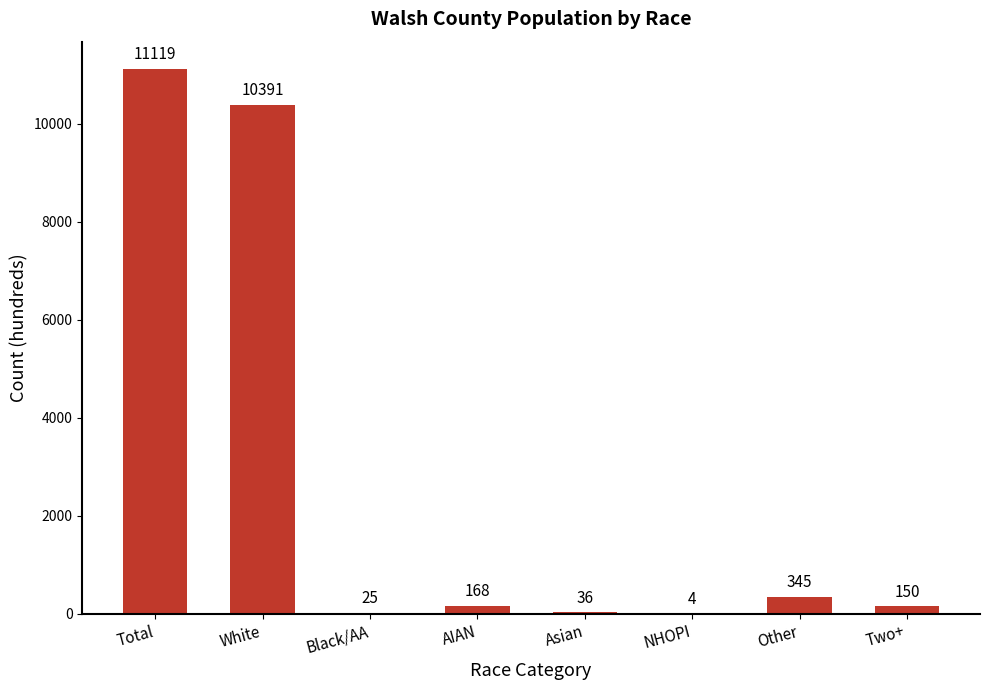

How many categories are shown in the chart?

8